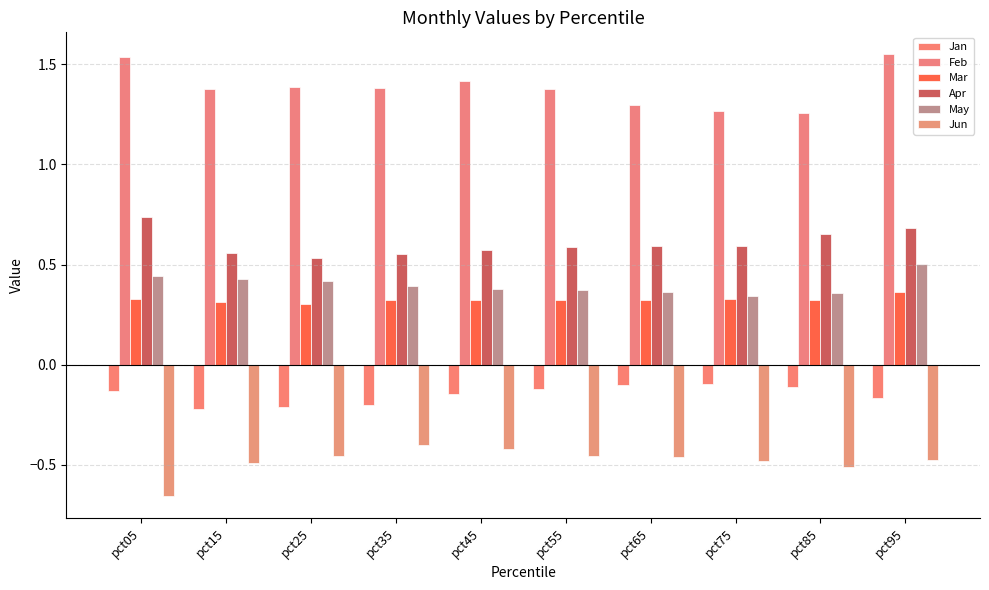

What is the total value across all series at pct95?

2.5